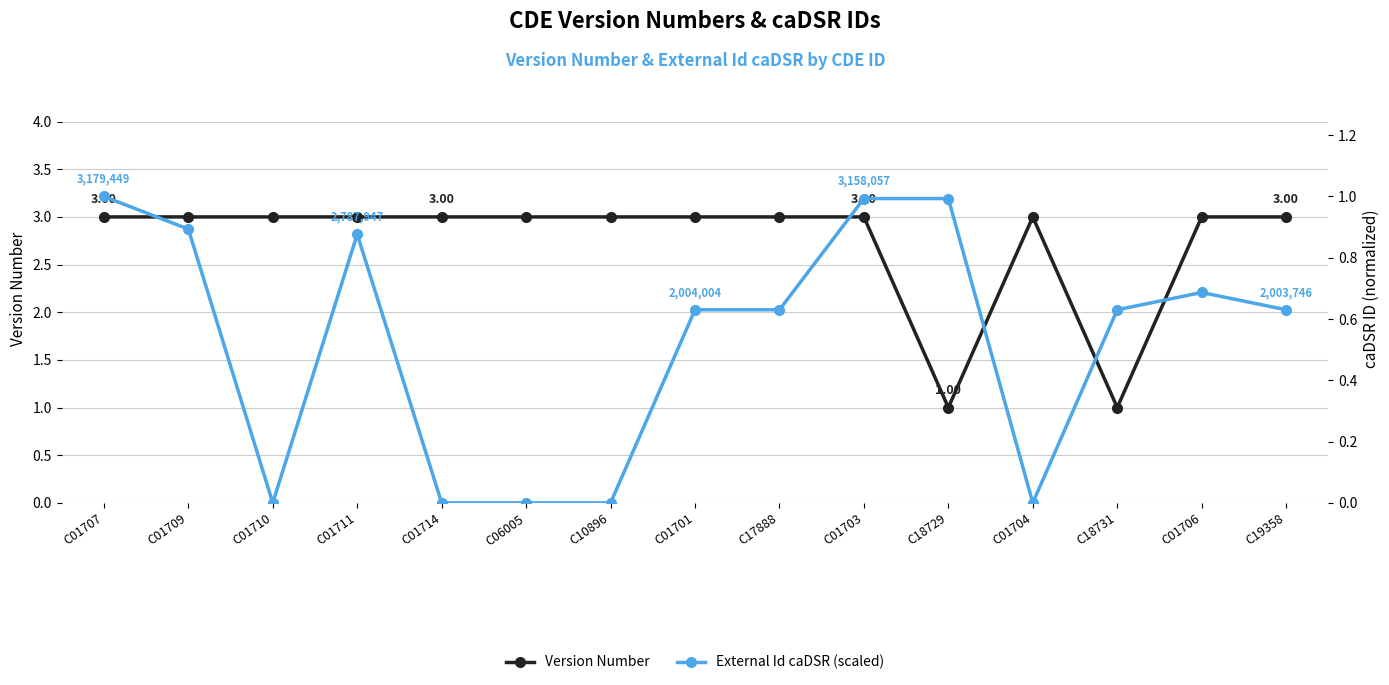

Reading left to right, extract all data points from this chart.

Version Number: C01707=3.0	C01709=3.0	C01710=3.0	C01711=3.0	C01714=3.0	C06005=3.0	C10896=3.0	C01701=3.0	C17888=3.0	C01703=3.0	C18729=1.0	C01704=3.0	C18731=1.0	C01706=3.0	C19358=3.0
External Id caDSR (scaled): C01707=1.0	C01709=0.9	C01710=0.0	C01711=0.9	C01714=0.0	C06005=0.0	C10896=0.0	C01701=0.6	C17888=0.6	C01703=1.0	C18729=1.0	C01704=0.0	C18731=0.6	C01706=0.7	C19358=0.6